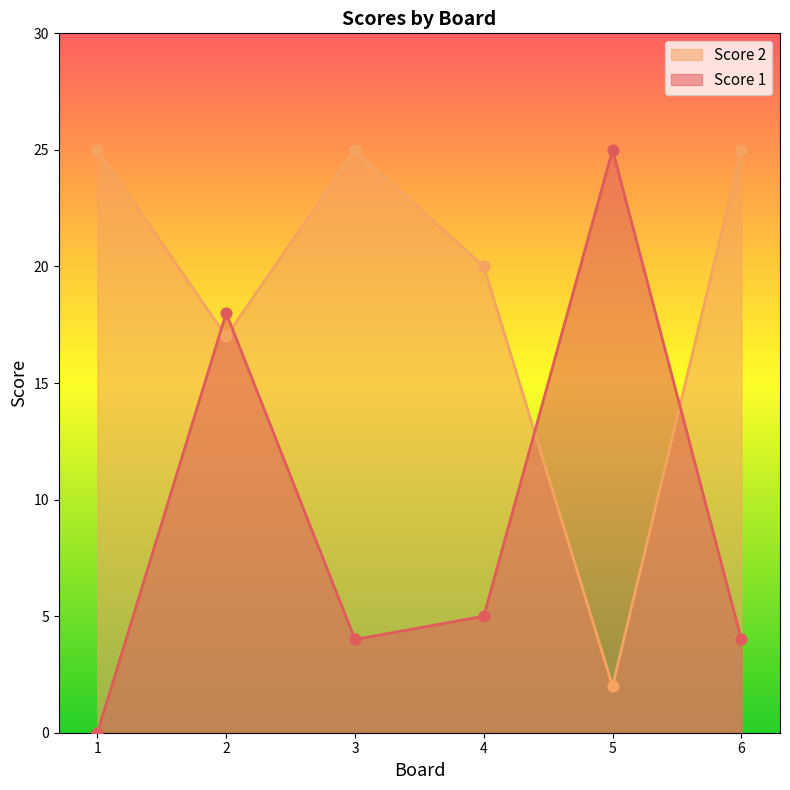

Which series reaches the maximum Y coordinate?

Score 1